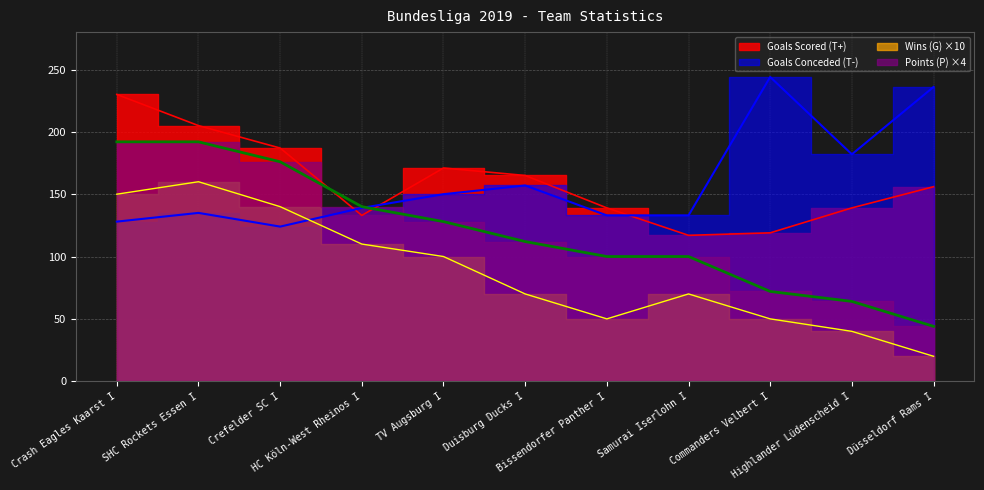

How many lines are shown in the chart?

4